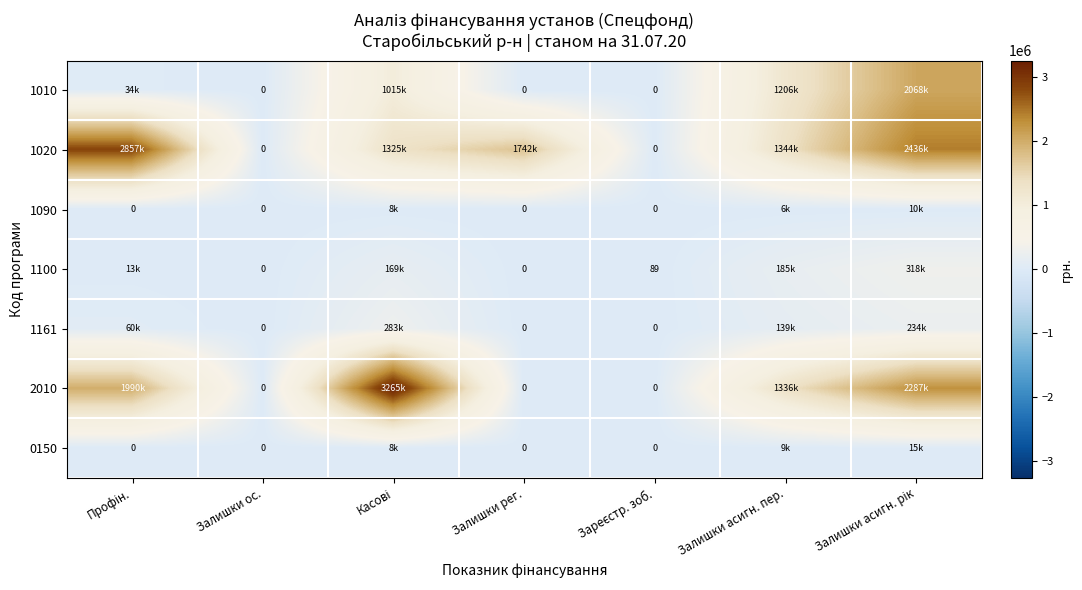

What is the difference between the maximum and minimum values in the 1161 series?

282560.7